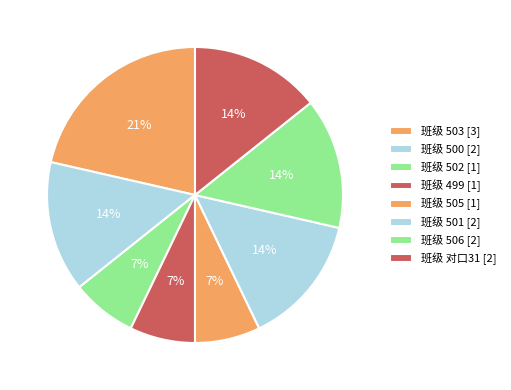

Which category has the biggest portion of the pie?

503